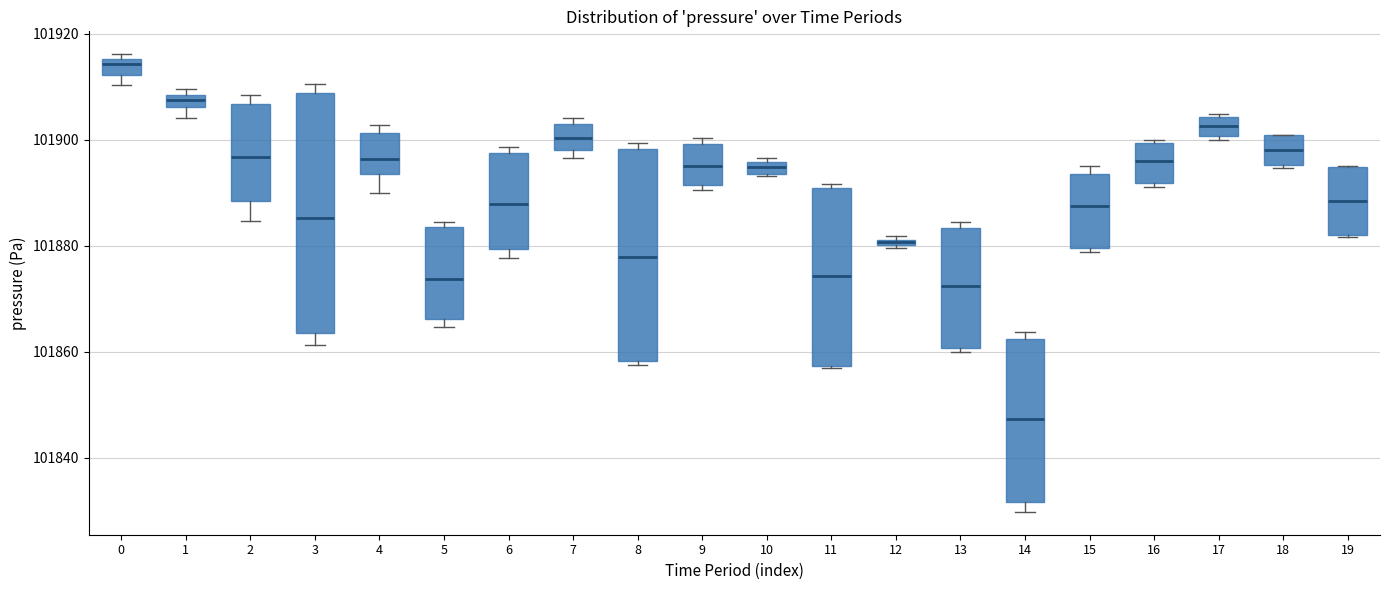

Which box is the tallest, from its lower edge to its upper edge?

3